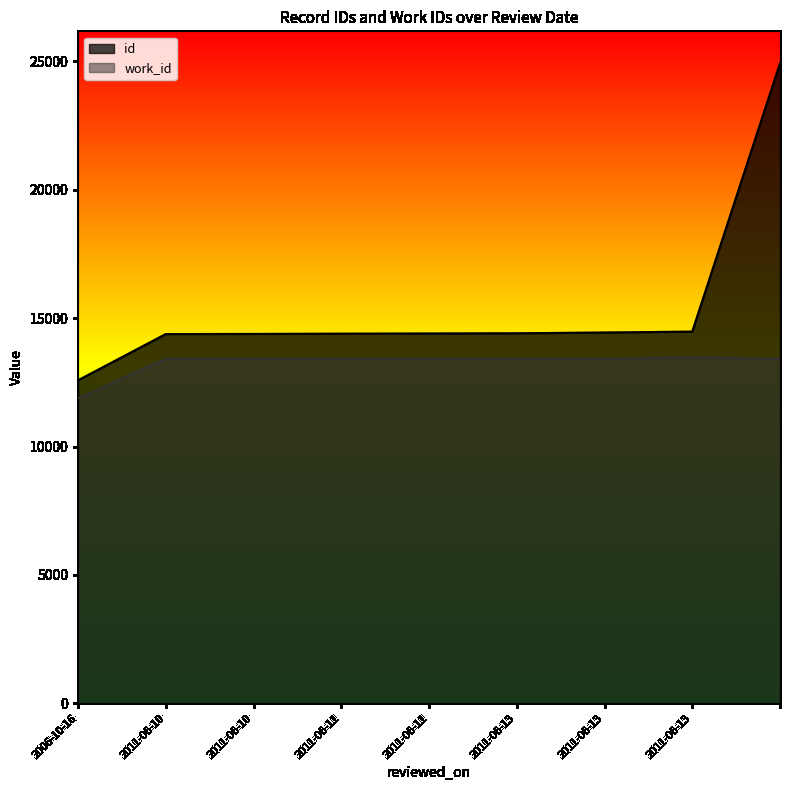

What are all the series names shown in the legend?

id, work_id